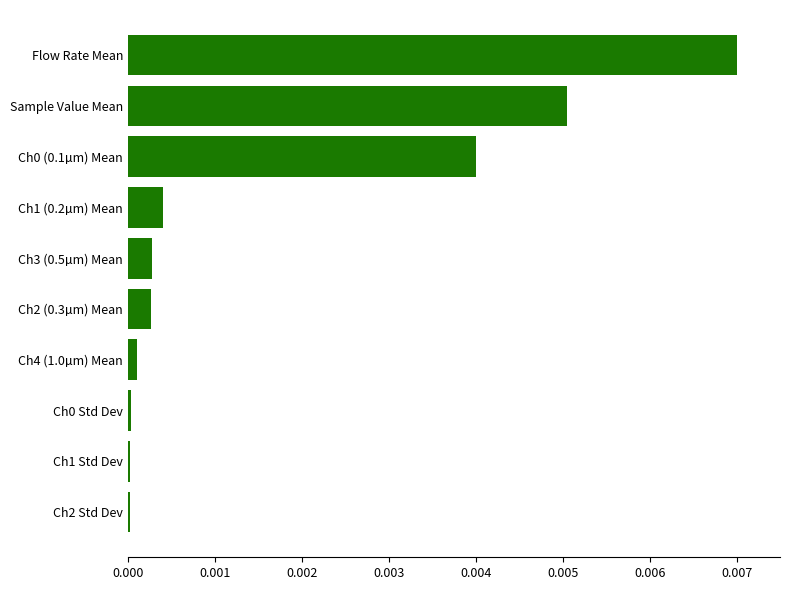

The chart shows a value of 0.0 at Ch1 Std Dev. True or false?

True